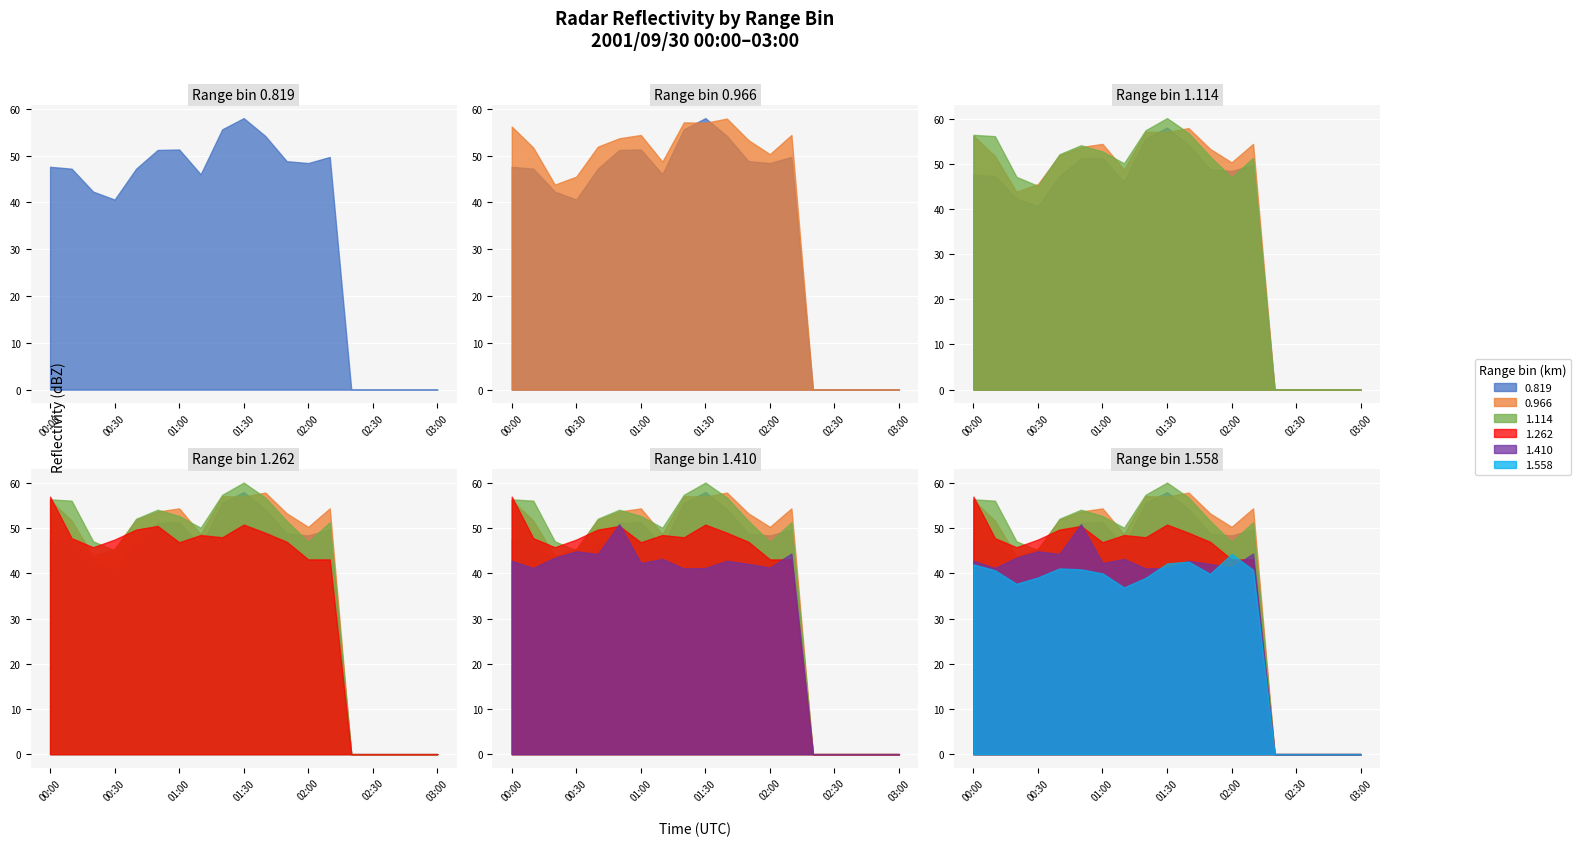

Rank the series by their maximum value, from highest to lowest.

1.114, 0.819, 0.966, 1.262, 1.410, 1.558